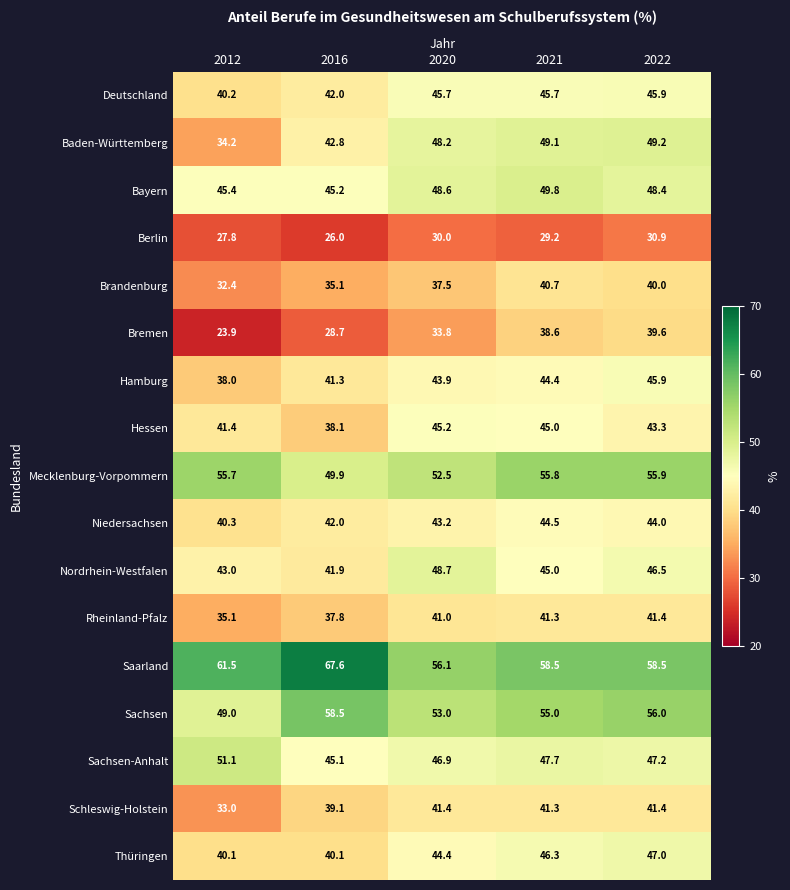

What is the greatest value displayed?

67.6